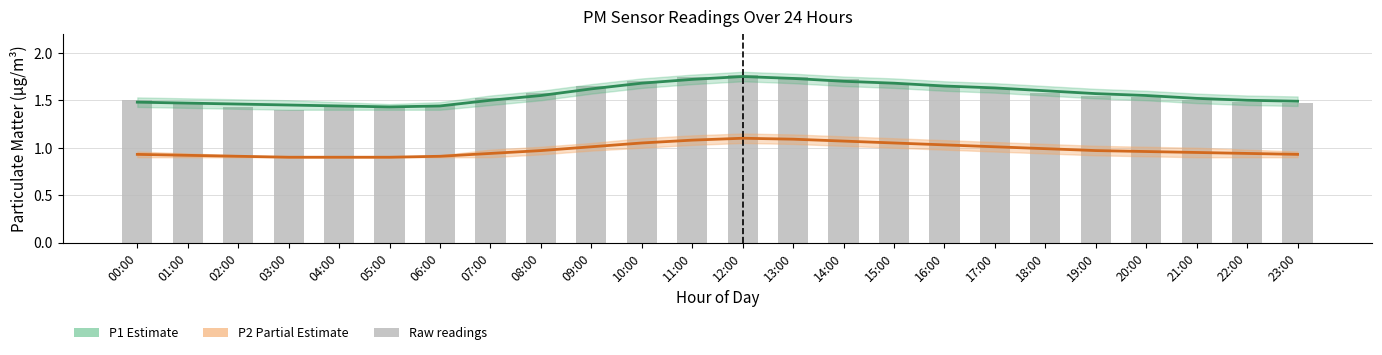

Reading left to right, extract all data points from this chart.

P1: 1.5	1.5	1.5	1.4	1.4	1.4	1.4	1.5	1.6	1.6	1.7	1.7	1.8	1.7	1.7	1.7	1.6	1.6	1.6	1.6	1.6	1.5	1.5	1.5
P2: 0.9	0.9	0.9	0.9	0.9	0.9	0.9	0.9	1.0	1.0	1.1	1.1	1.1	1.1	1.1	1.1	1.0	1.0	1.0	1.0	1.0	0.9	0.9	0.9
Raw P1 readings: 1.5	1.5	1.4	1.4	1.4	1.4	1.4	1.5	1.6	1.6	1.7	1.8	1.8	1.7	1.7	1.7	1.6	1.6	1.6	1.6	1.5	1.5	1.5	1.5